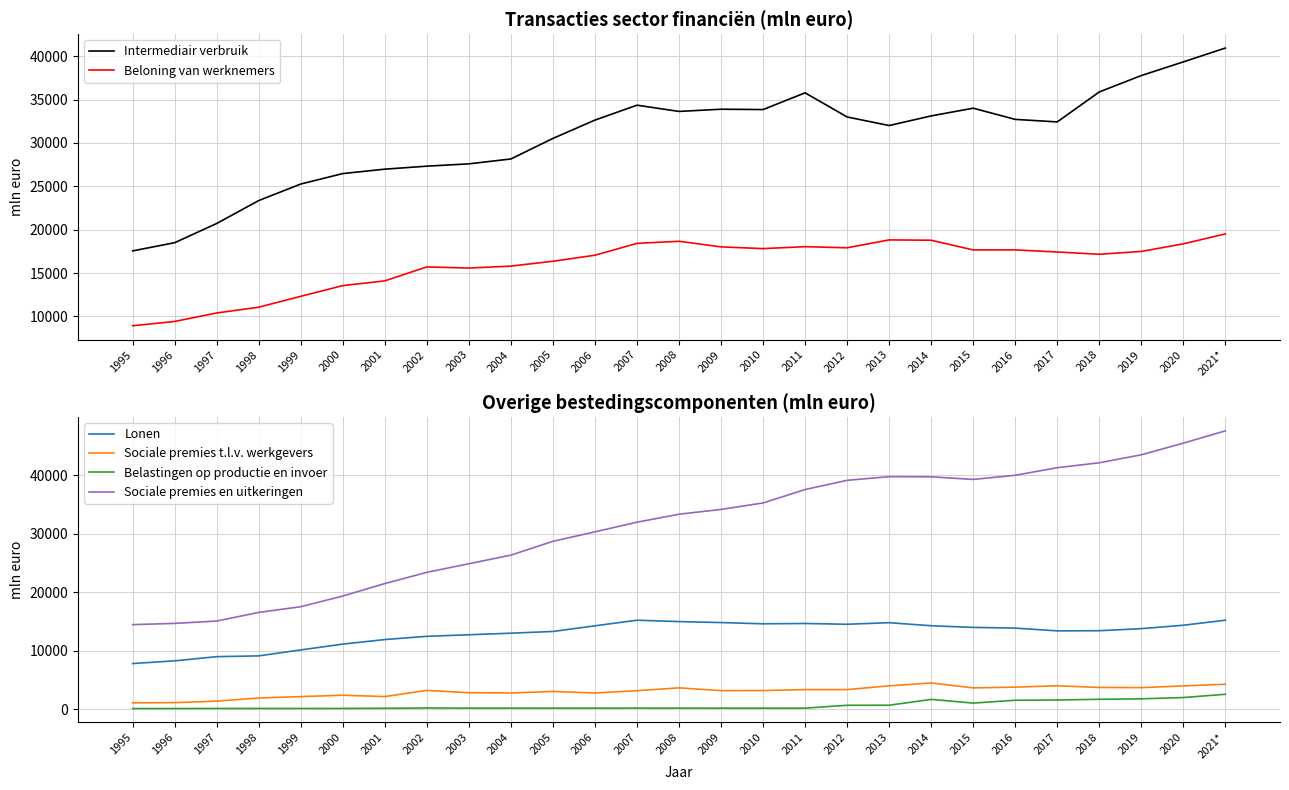

Reading left to right, what are all the values shown in this chart?

Intermediair verbruik: 17556	18502	20717	23357	25263	26468	26976	27321	27588	28151	30518	32631	34348	33630	33883	33844	35772	32991	32004	33113	34001	32711	32421	35875	37762	39339	40933
Beloning van werknemers: 8928	9425	10403	11066	12323	13556	14103	15711	15580	15804	16362	17058	18425	18664	18019	17820	18043	17913	18822	18785	17667	17673	17429	17169	17493	18371	19514
Lonen: 7821	8284	9002	9131	10150	11145	11923	12476	12742	13011	13306	14271	15230	14996	14826	14616	14669	14538	14804	14284	14001	13880	13407	13434	13788	14369	15229
Sociale premies t.l.v. werkgevers: 1107	1141	1401	1935	2173	2411	2180	3235	2838	2793	3056	2787	3195	3668	3193	3204	3374	3375	4018	4501	3666	3793	4022	3735	3705	4002	4285
Belastingen op productie en invoer: 132	135	149	154	149	153	177	229	208	204	202	206	216	206	200	197	203	691	702	1695	1065	1554	1592	1714	1798	2014	2571
Sociale premies en uitkeringen: 14473	14683	15087	16564	17533	19363	21493	23410	24881	26349	28712	30334	31978	33343	34162	35265	37564	39132	39765	39734	39289	39995	41292	42134	43498	45486	47593